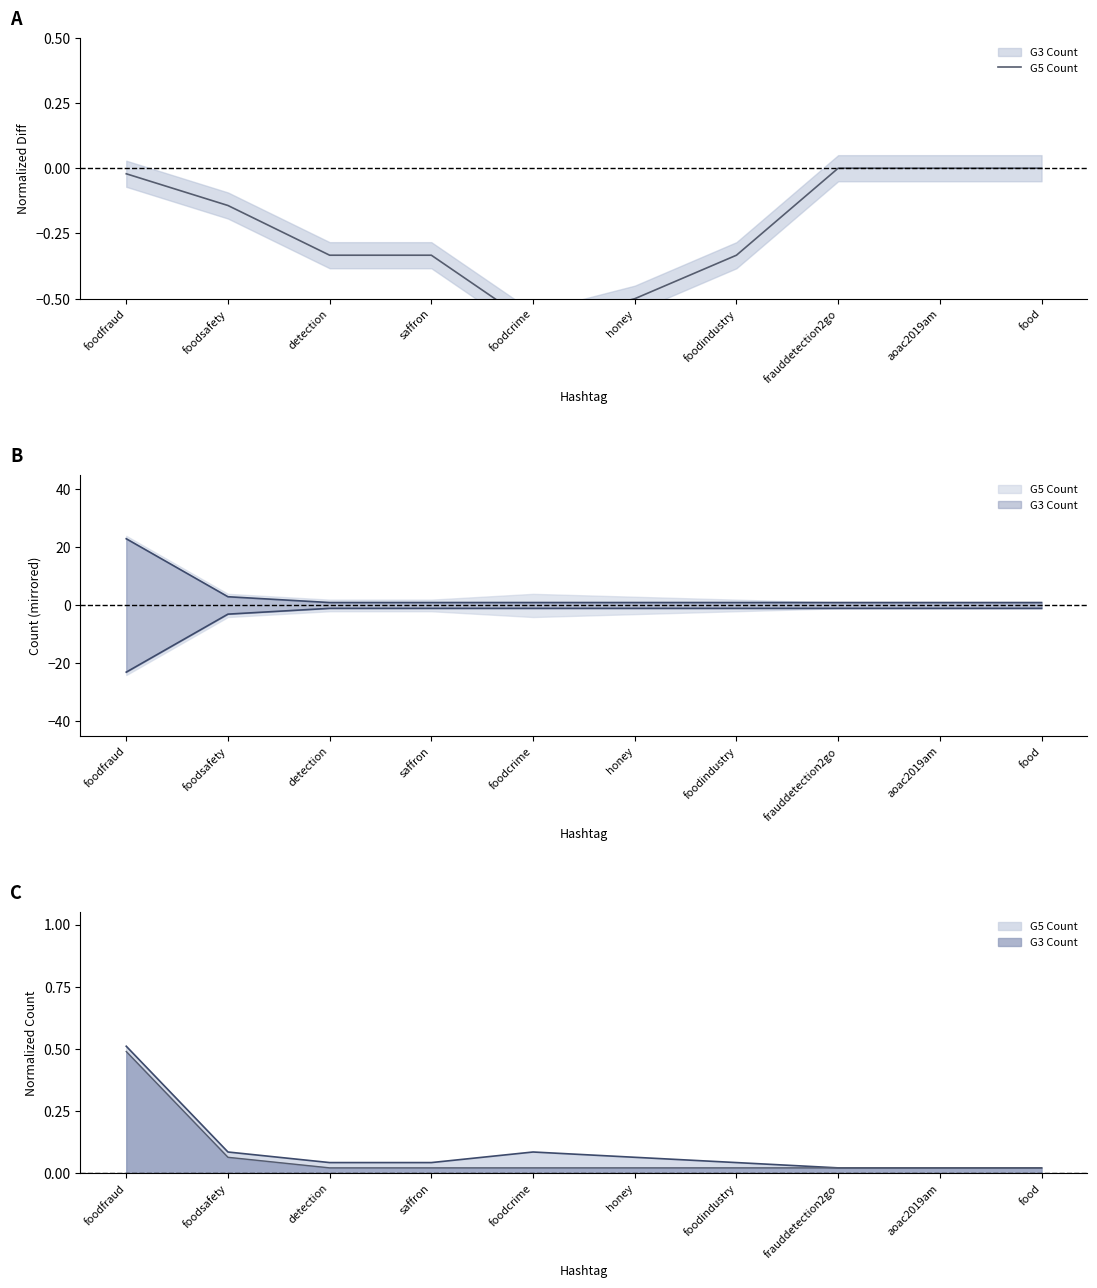

What is the average value?

-0.2